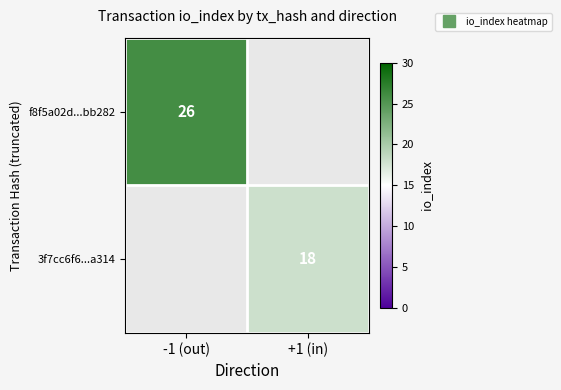

The f8f5a02d...bb282 series shows 26.0 at -1 (out). True or false?

True